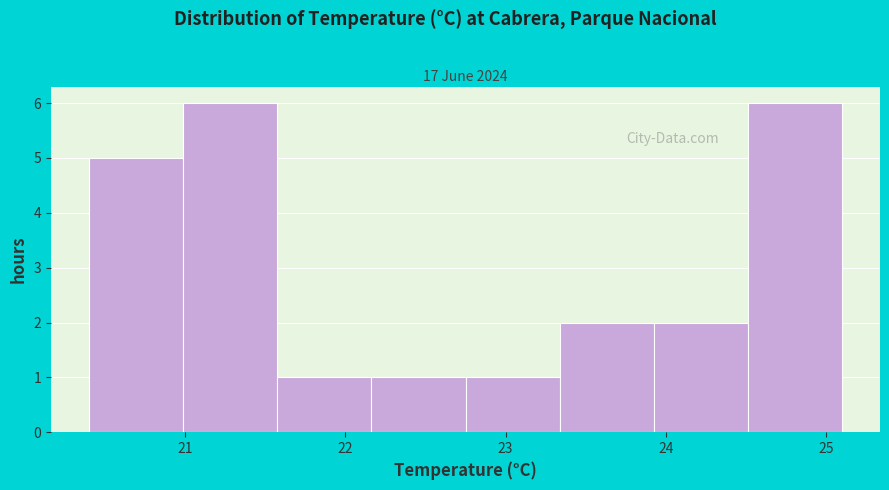

Reading left to right, list every bar in this chart as the range it spans on the x-axis followed by its height. Neither the bar edges nor the heights are printed on the chart, so give them approximately, as read against the axes.

20.4 to 21.0: 5
21.0 to 21.6: 6
21.6 to 22.2: 1
22.2 to 22.8: 1
22.8 to 23.3: 1
23.3 to 23.9: 2
23.9 to 24.5: 2
24.5 to 25.1: 6